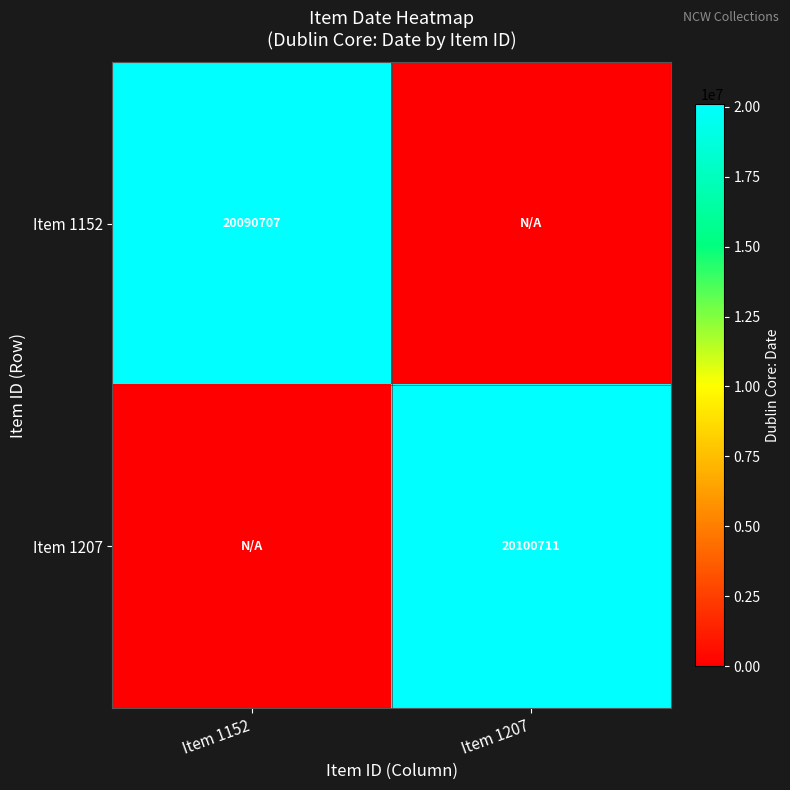

The Item 1207 series shows 20100711 at Item 1207. True or false?

True